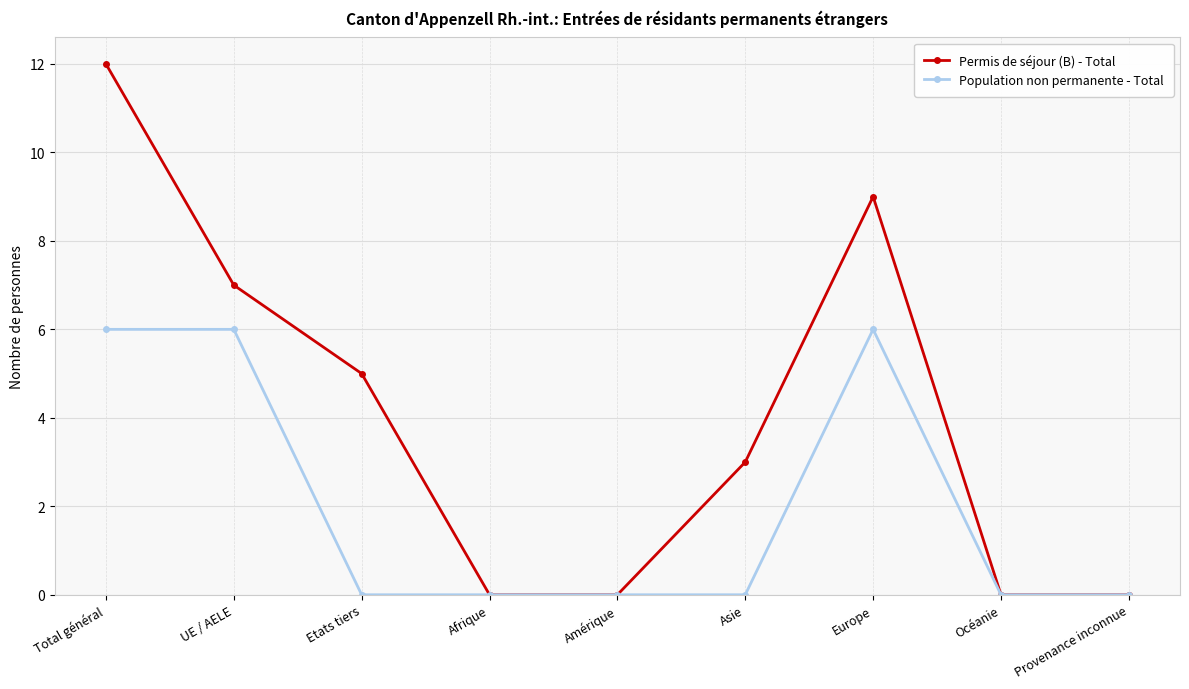

The value of Permis de séjour (B) - Total at Total général is 12. True or false?

True